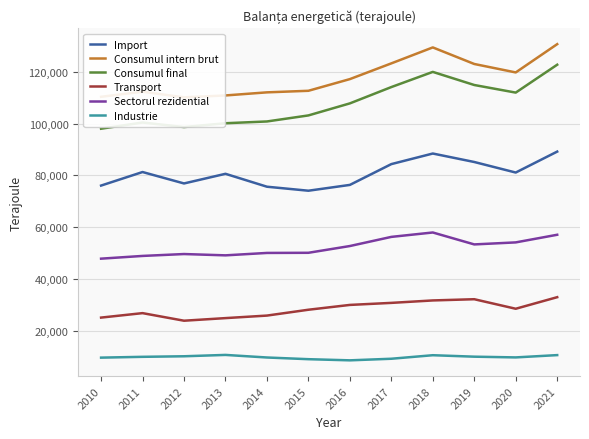

List the labels in order of Consumul intern brut value, smallest first.

2012, 2010, 2013, 2014, 2011, 2015, 2016, 2020, 2019, 2017, 2018, 2021